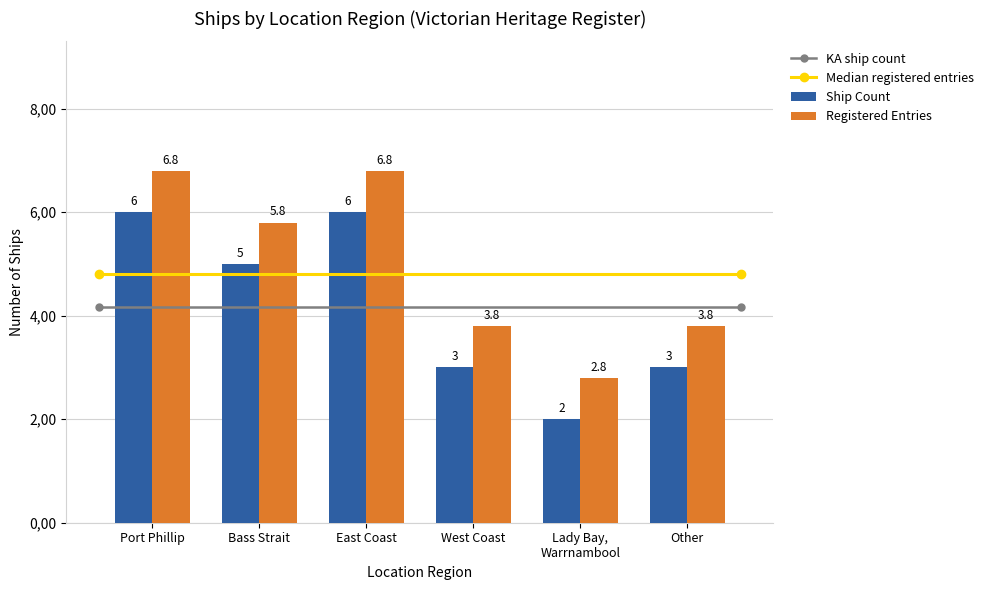

Does the chart contain any negative values?

No